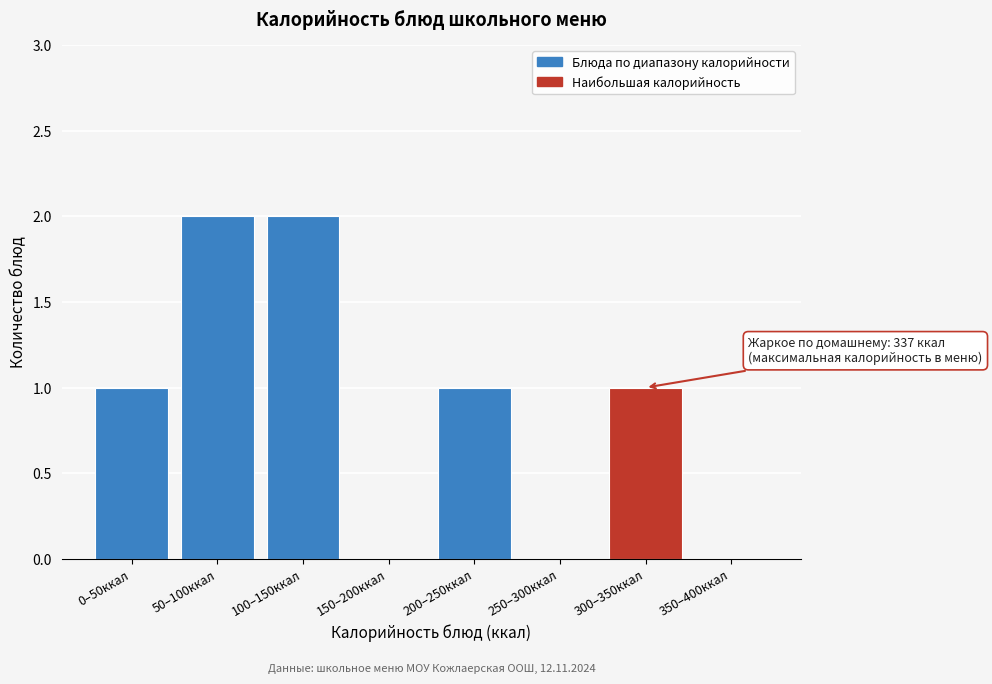

Reading left to right, what are all the values shown in this chart?

0–50ккал=1	50–100ккал=2	100–150ккал=2	150–200ккал=0	200–250ккал=1	250–300ккал=0	300–350ккал=1	350–400ккал=0